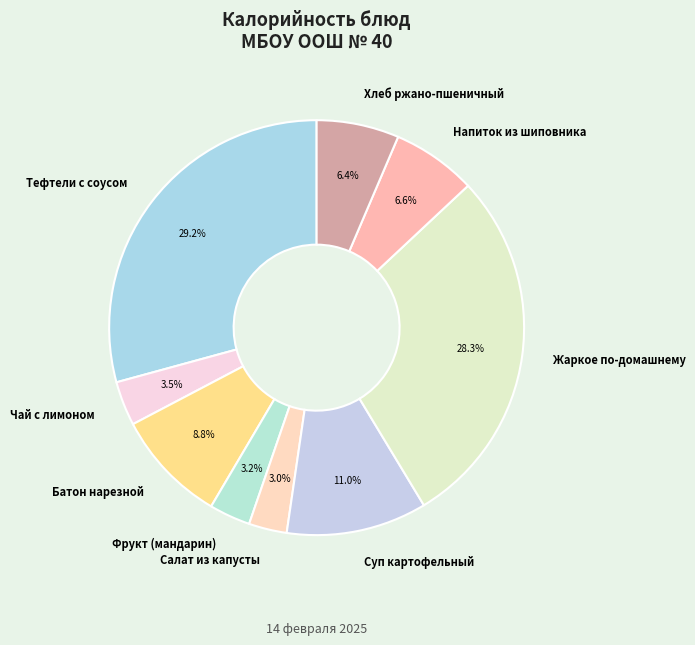

Which slice is the largest?

Тефтели с соусом